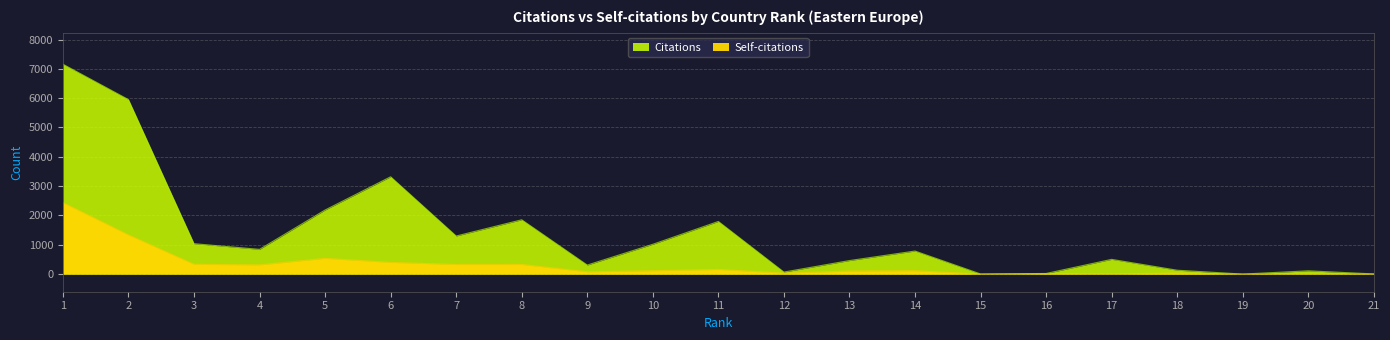

What is the lowest value of the Citations series?

2